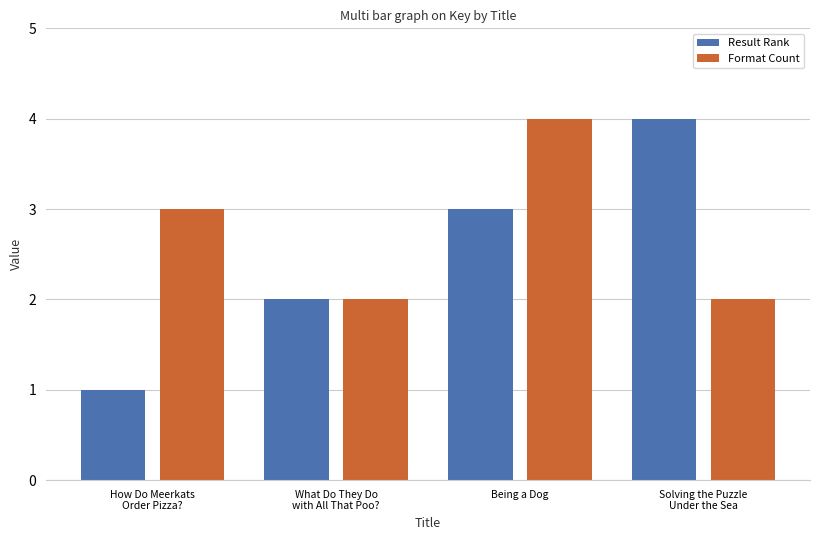

True or false: Result Rank has a value of 1 at How Do Meerkats
Order Pizza?.

True